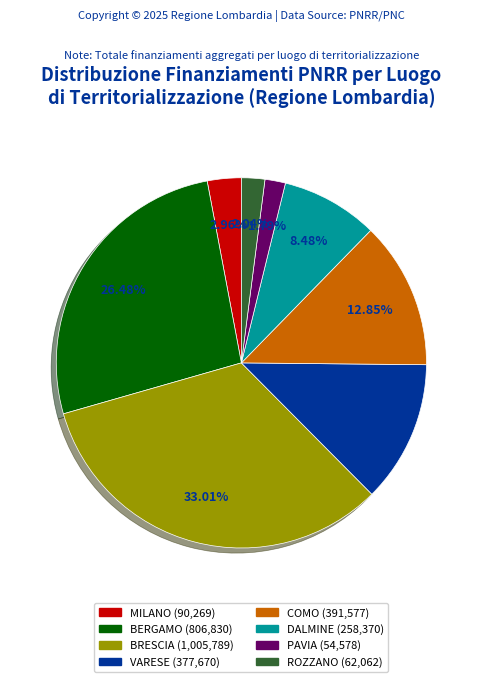

Does any single category account for the majority?

No